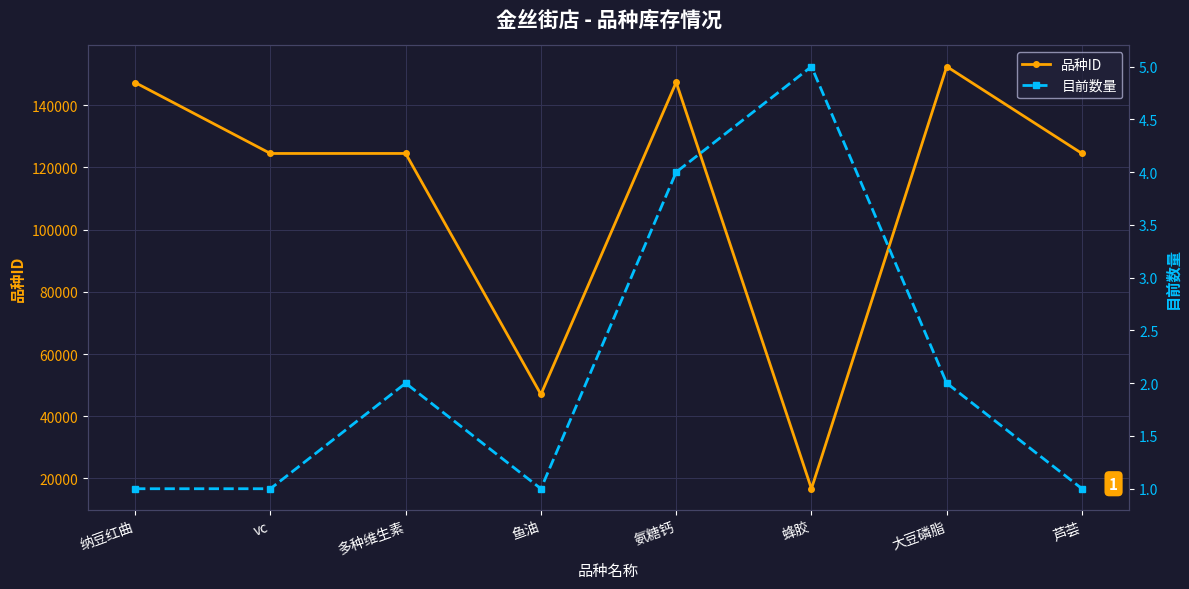

At which label does 目前数量 first exceed 2?

氨糖钙